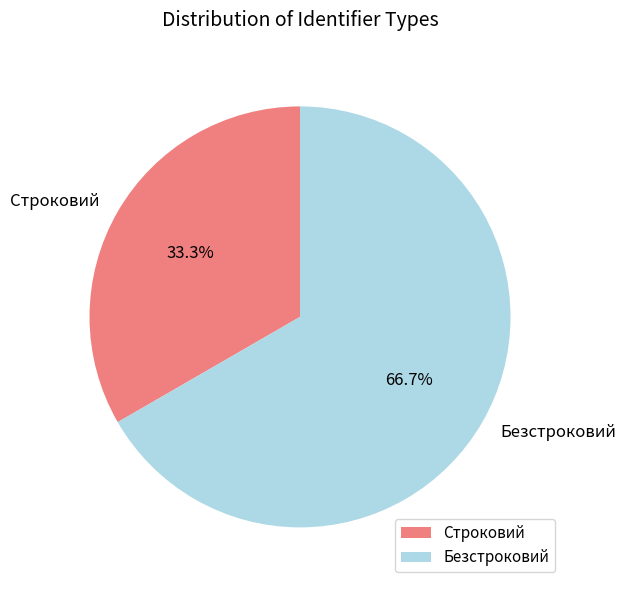

What is the smallest slice in the pie chart?

Строковий